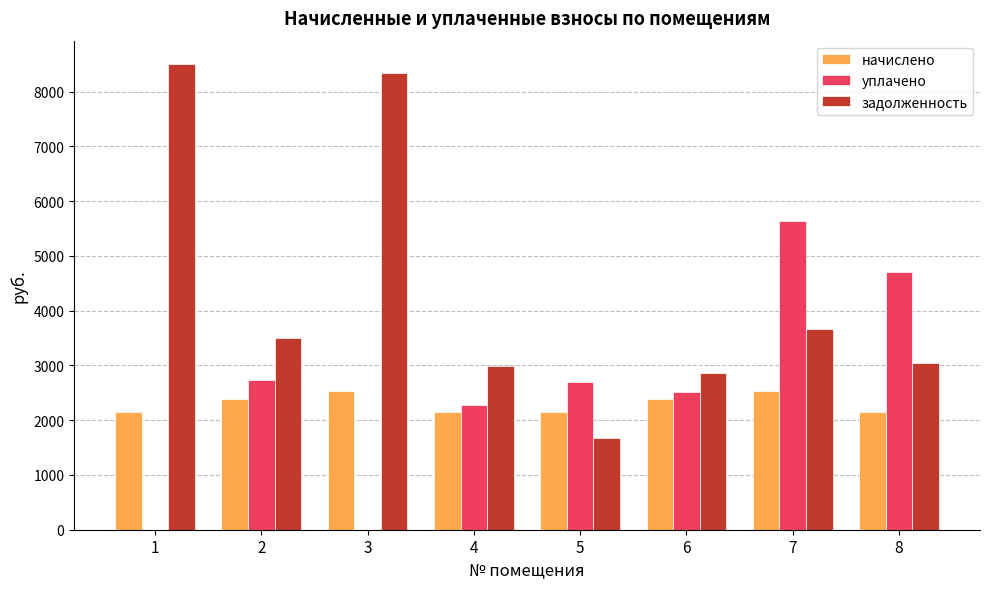

What is the total value across all series at 4?

7415.4